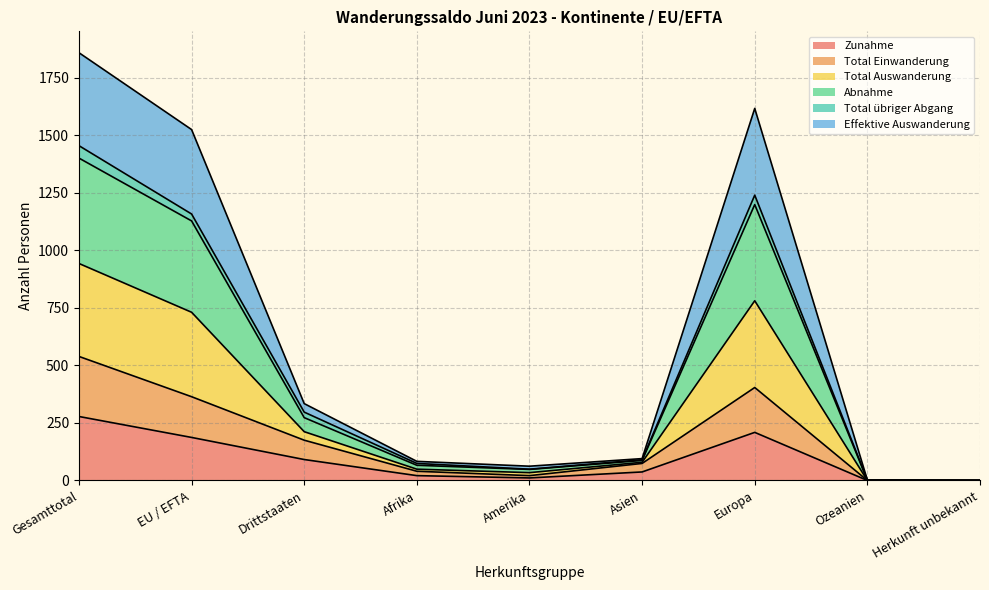

What is the value of the Total Auswanderung point at the 8th from the left?

2